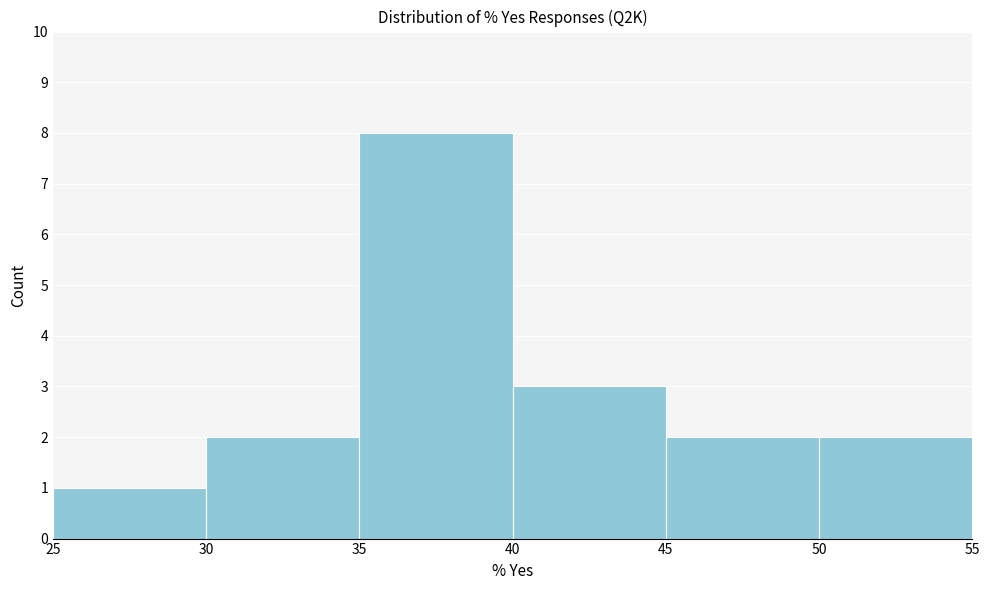

Reading left to right, list every bar in this chart as the range it spans on the x-axis followed by its height. The values are not printed on the chart, so give them approximately, as read against the axis.

25 to 30: 1
30 to 35: 2
35 to 40: 8
40 to 45: 3
45 to 50: 2
50 to 55: 2